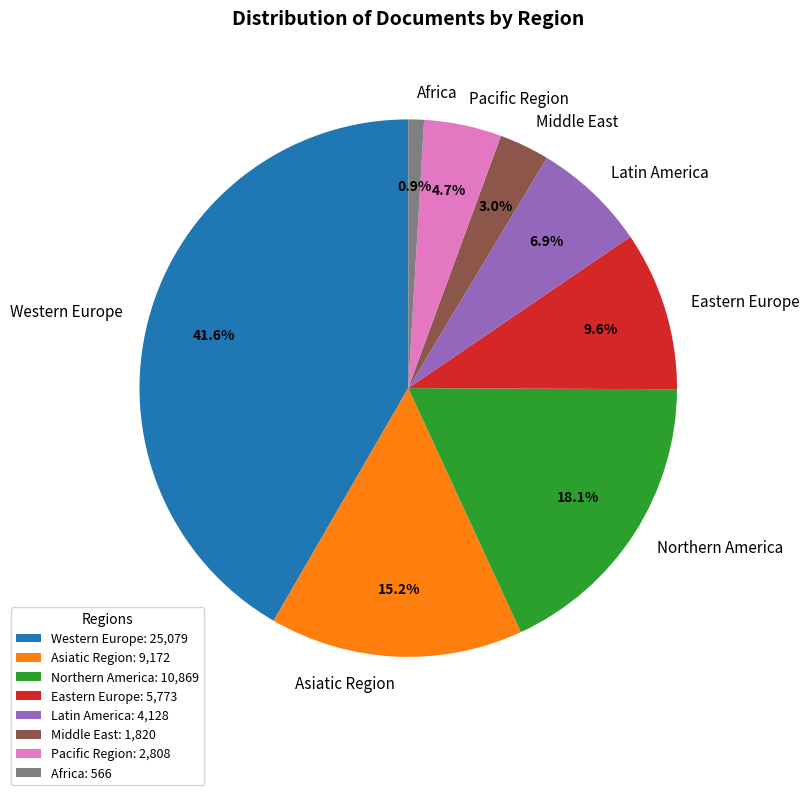

How many slices are in this pie chart?

8